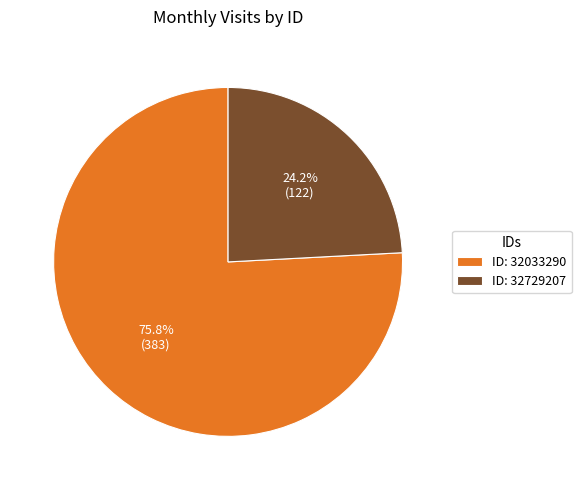

Does any single category account for the majority?

Yes